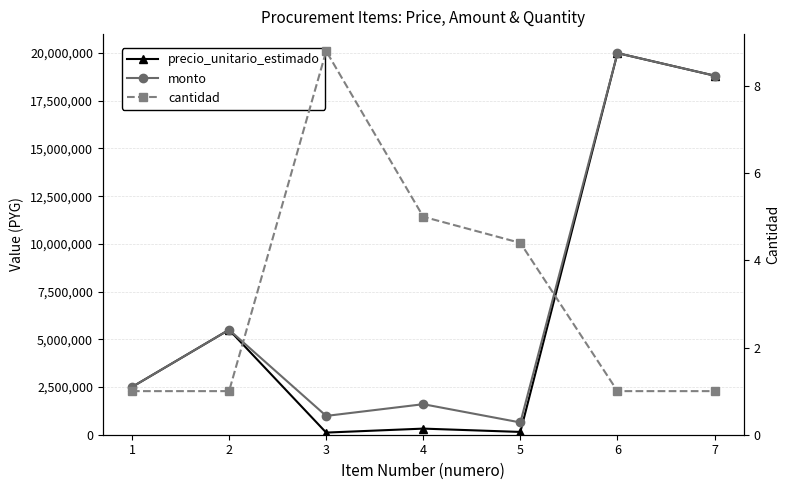

At which category does cantidad reach its first local peak?

3